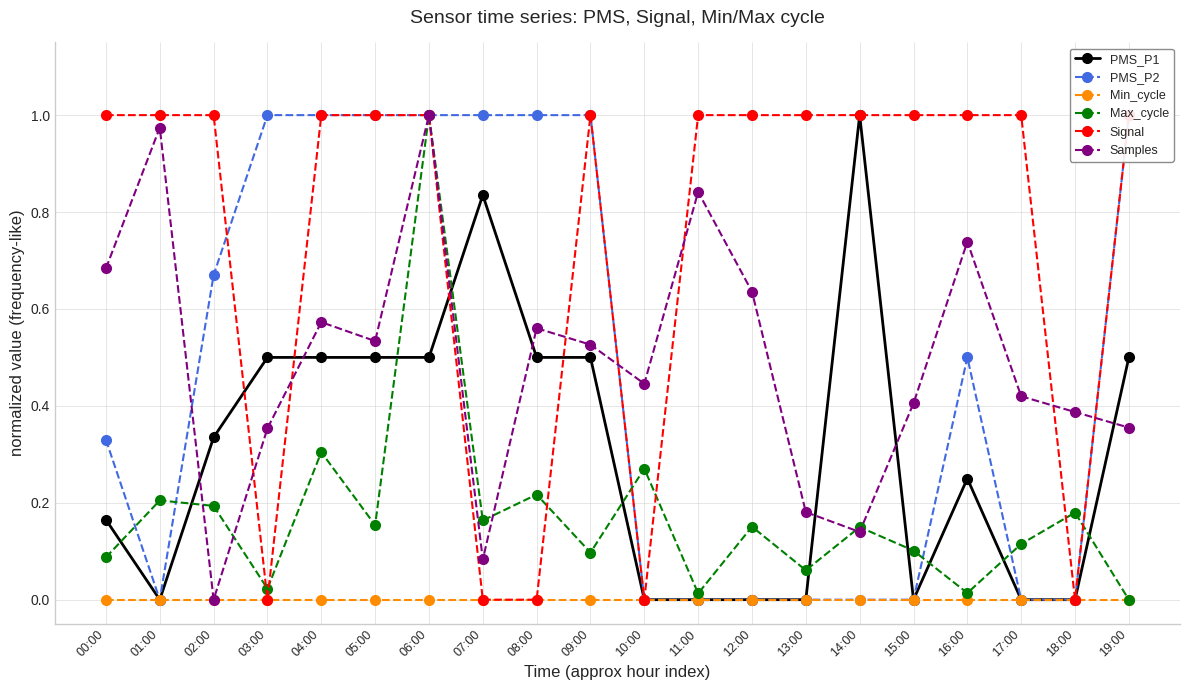

How many data points does each series have?

20